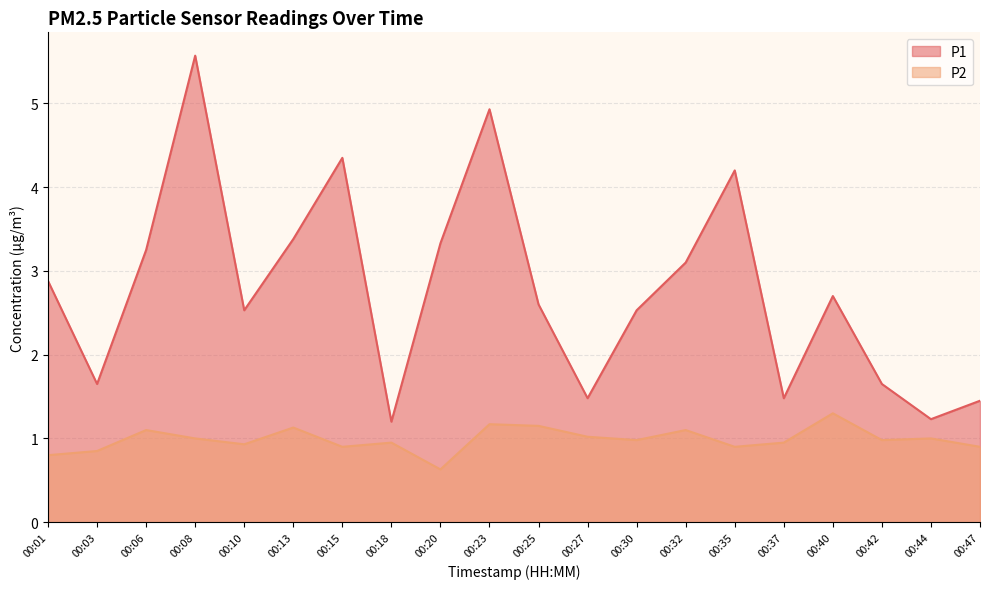

What is the spread (max minus min) of values at 00:42?

0.7